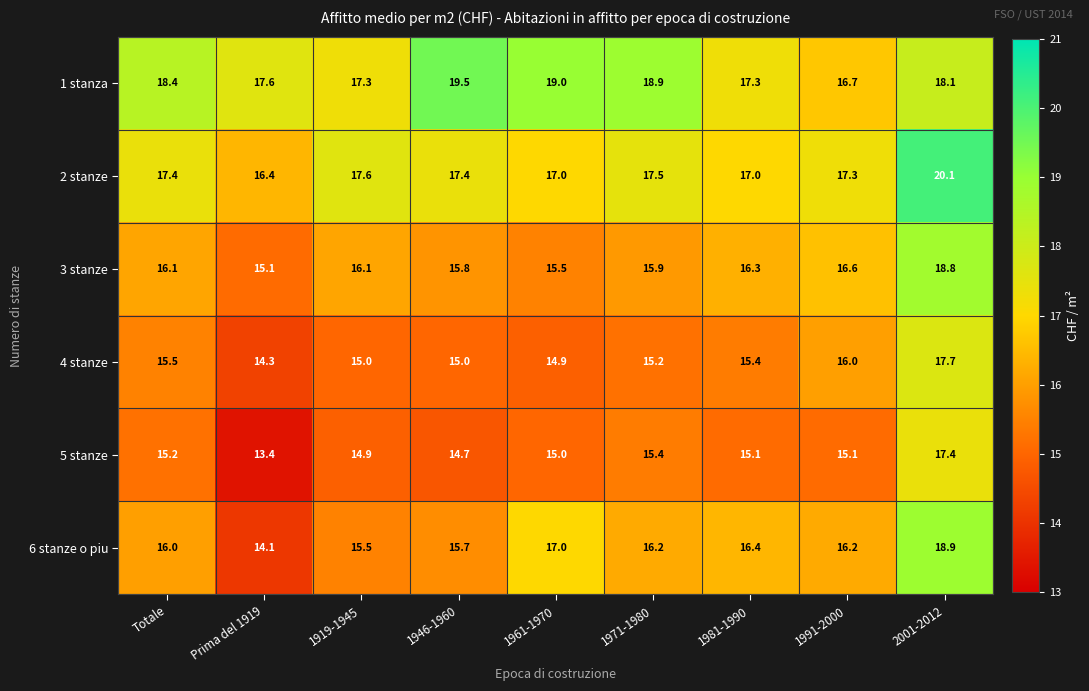

What is the difference between the maximum and minimum values in the 1 stanza series?

2.8